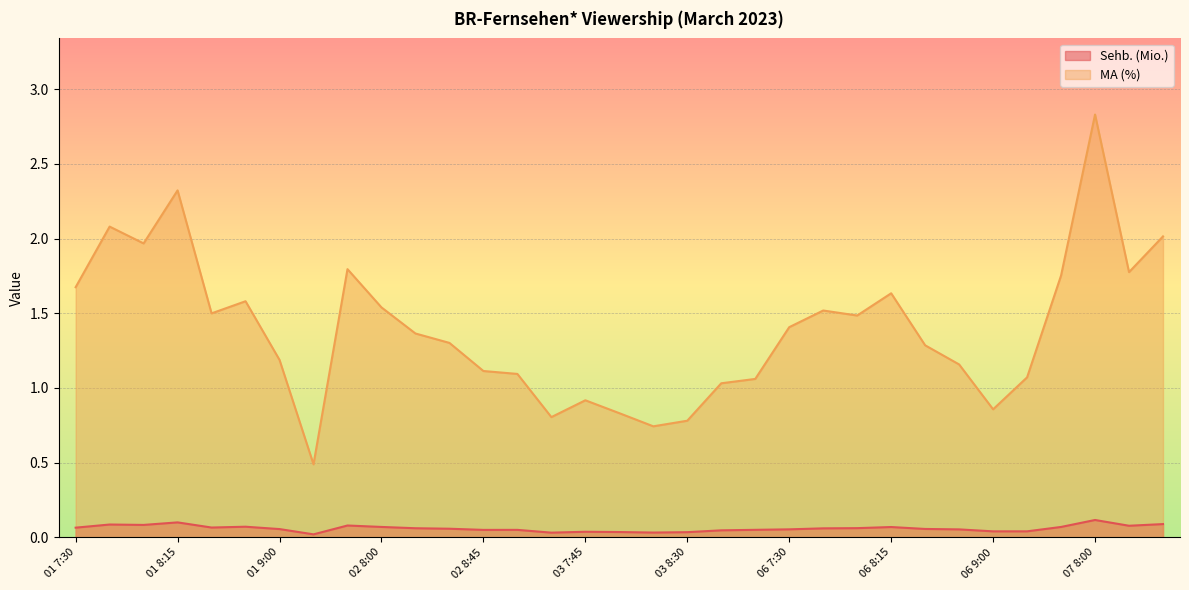

Rank the series by their maximum value, from highest to lowest.

MA (%), Sehb. (Mio.)